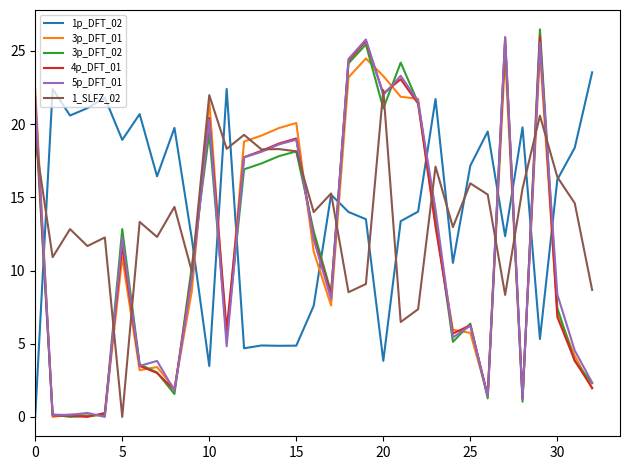

What is the highest value of the 1p_DFT_02 series?

23.5